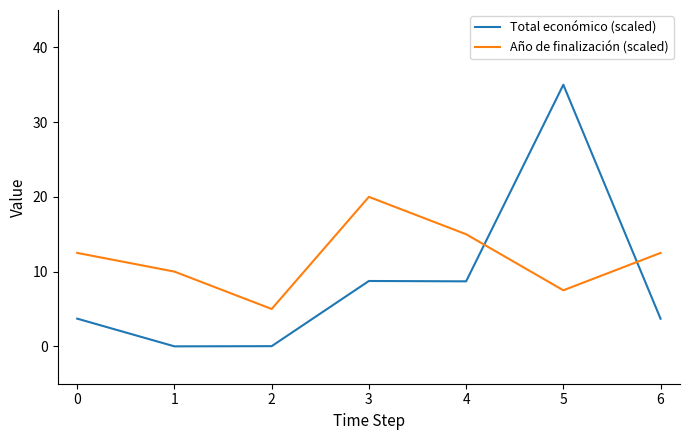

What is the greatest value displayed?

35.0